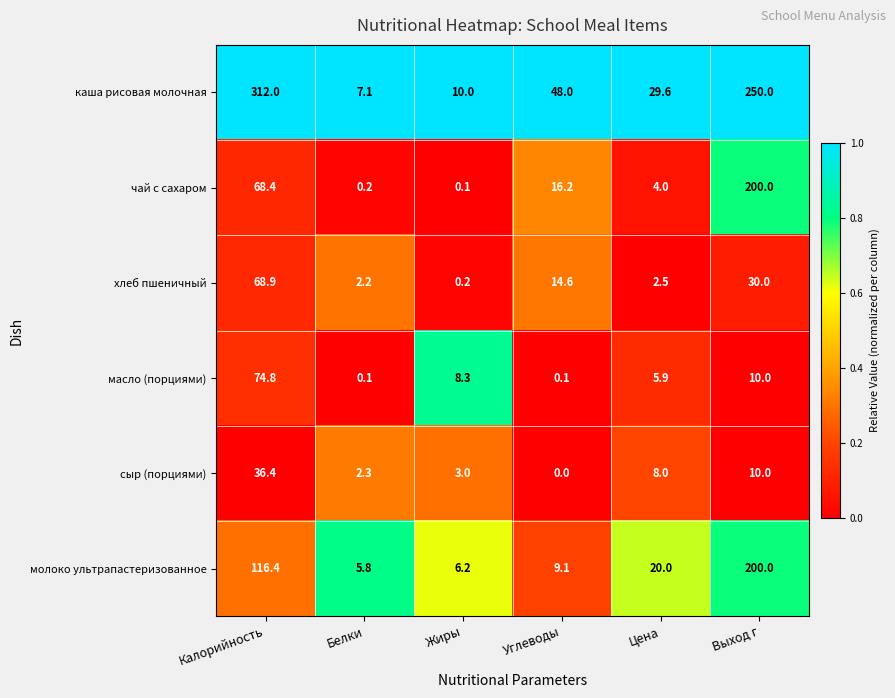

True or false: масло (порциями) has a value of 5.2 at Выход г.

False